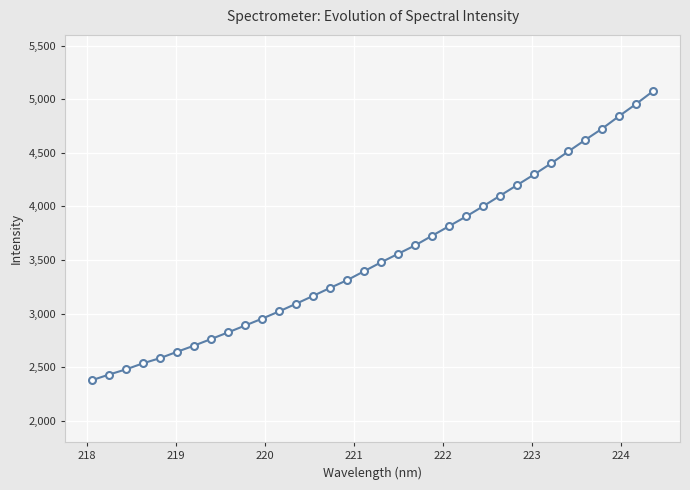

What is the value of the 11th point from the left?

2952.9